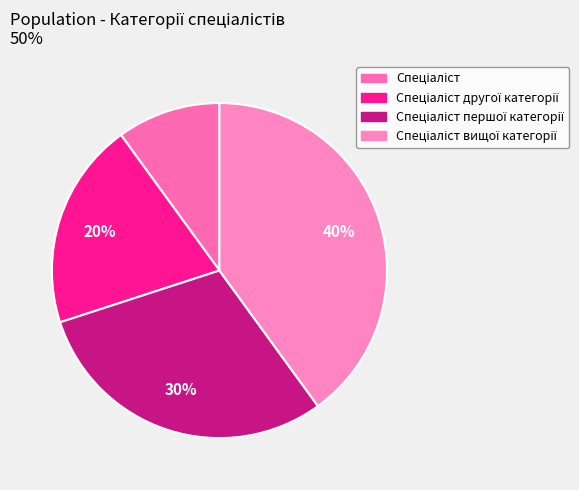

Is it true that Спеціаліст першої категорії is 16% of the pie?

False